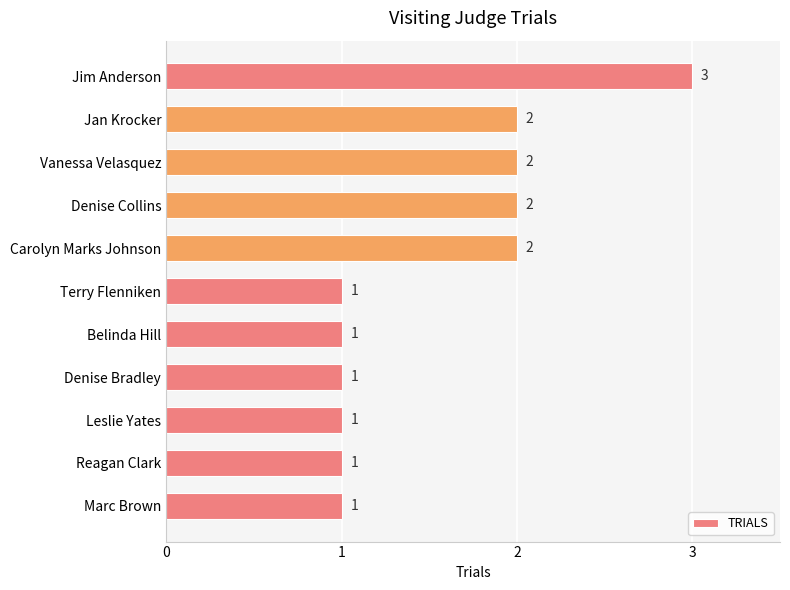

The chart shows a value of 2 at Leslie Yates. True or false?

False